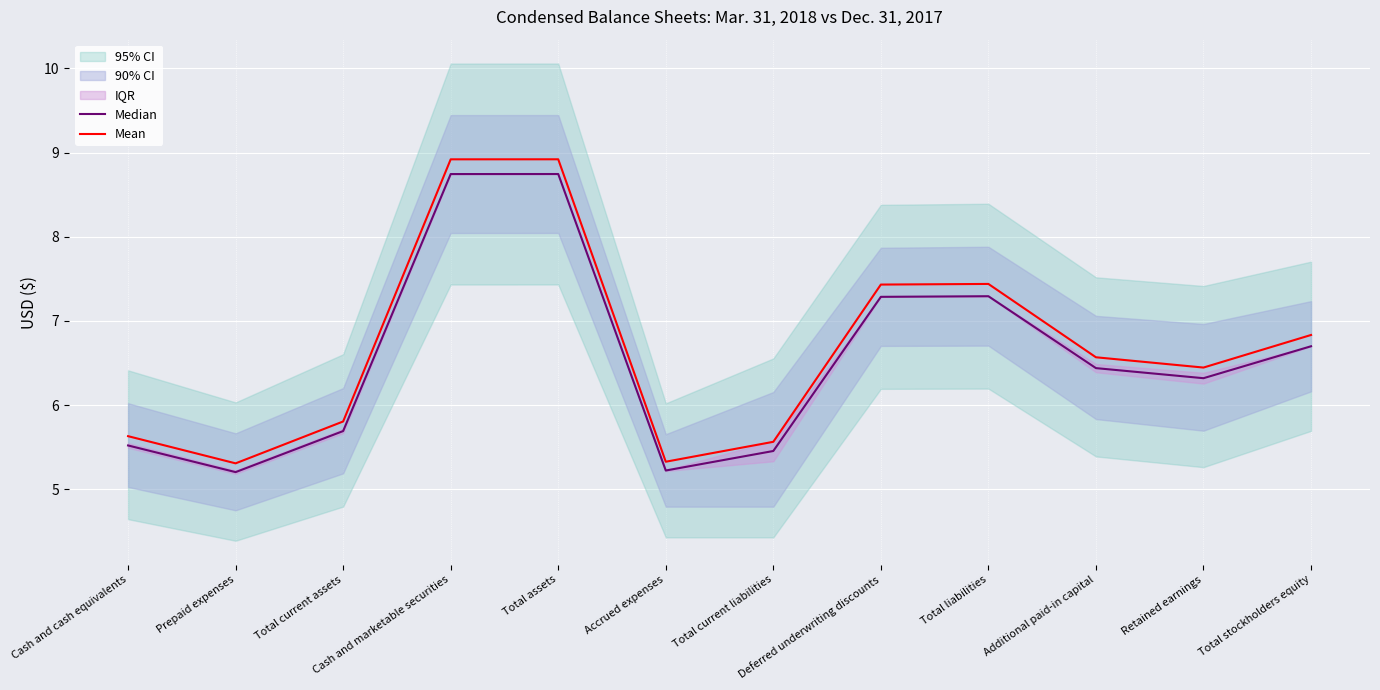

What is the sum of the Mean values at Total liabilities and Additional paid-in capital?

14.0